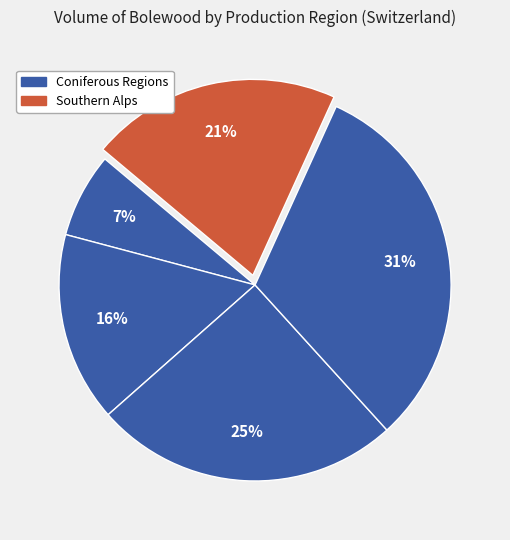

How many segments does this pie chart have?

5